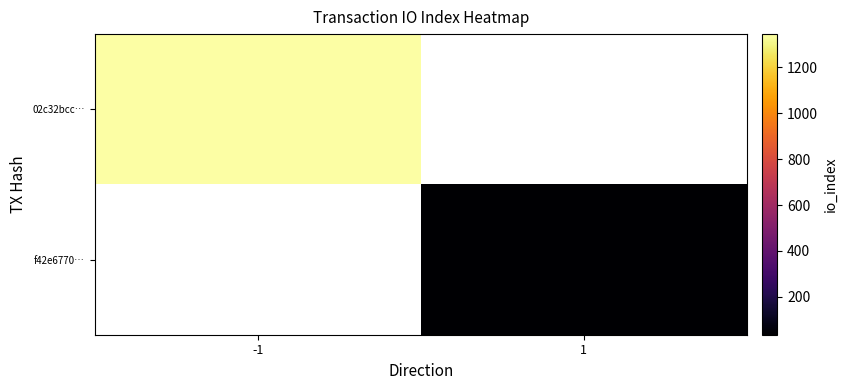

What is the highest value of the 02c32bcc… series?

1345.0